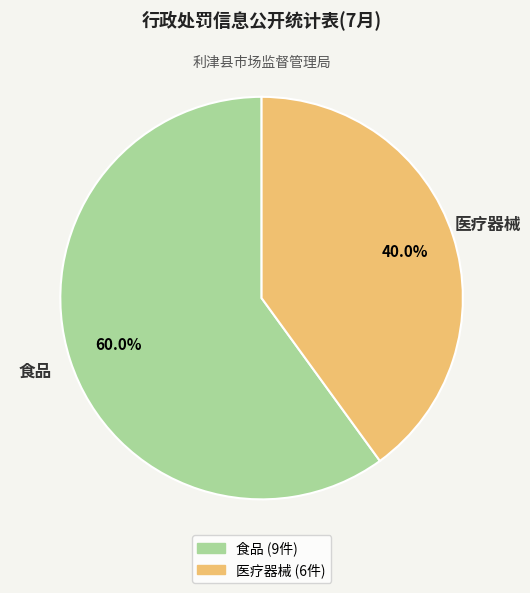

To the nearest percent, what percentage of the pie is 食品?

60%